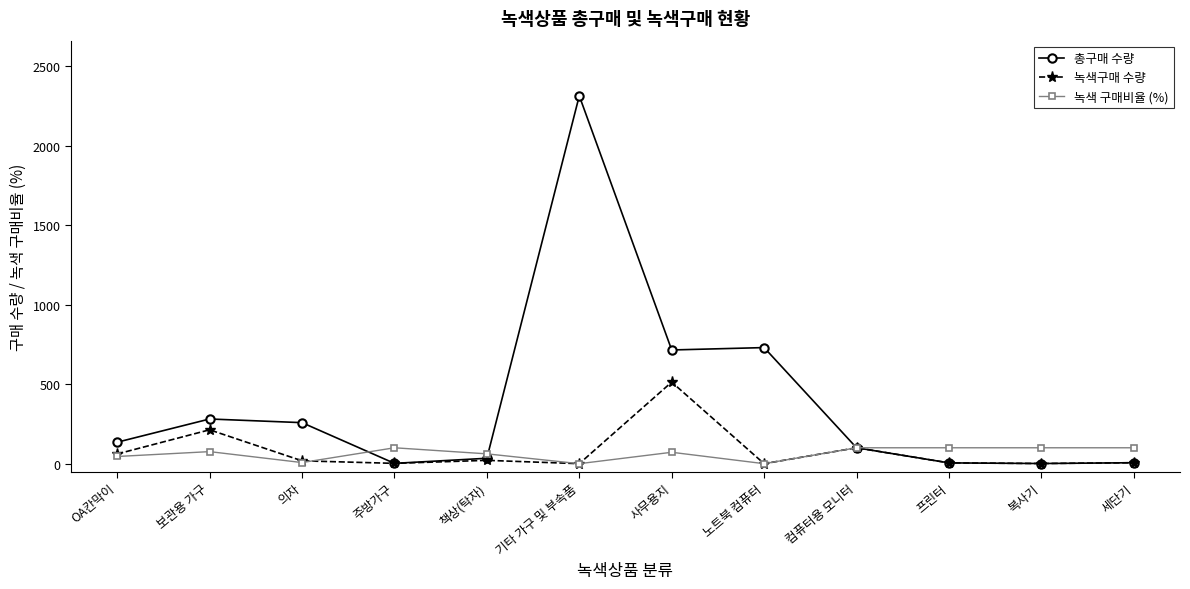

At how many categories does at least one series exceed 2204?

1